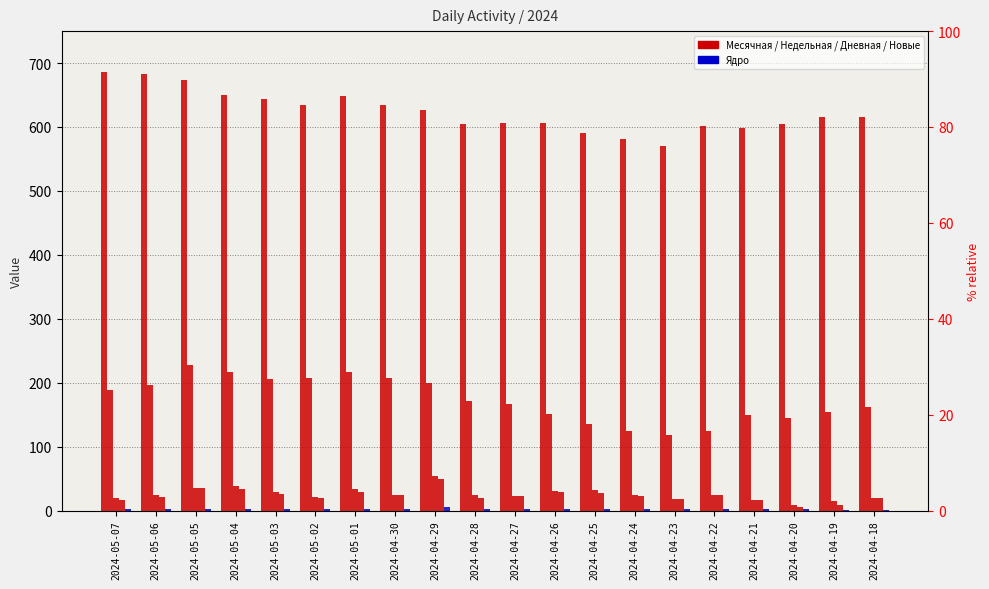

How many bars are there in total?

100